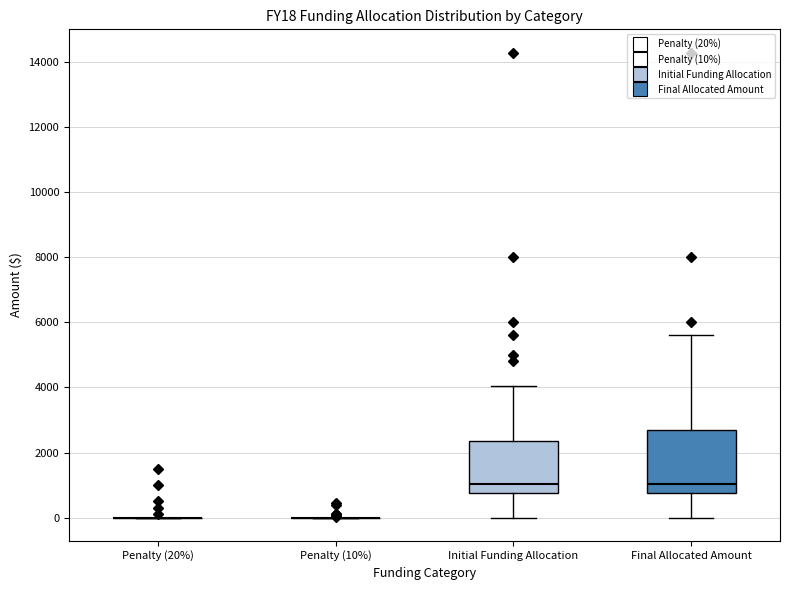

Reading left to right, transcribe this box plot: for each box, give where its median line is, the range the box spans, and where its two whiskers end, as read against the y-axis. The values are not printed on the chart, so give them approximately, as read against the axis.

Penalty (20%): box collapsed to a line at 0, whiskers 0 to 0
Penalty (10%): box collapsed to a line at 0, whiskers 0 to 0
Initial Funding Allocation: median 1000, box 800 to 2400, whiskers 0 to 4000
Final Allocated Amount: median 1000, box 800 to 2800, whiskers 0 to 5600